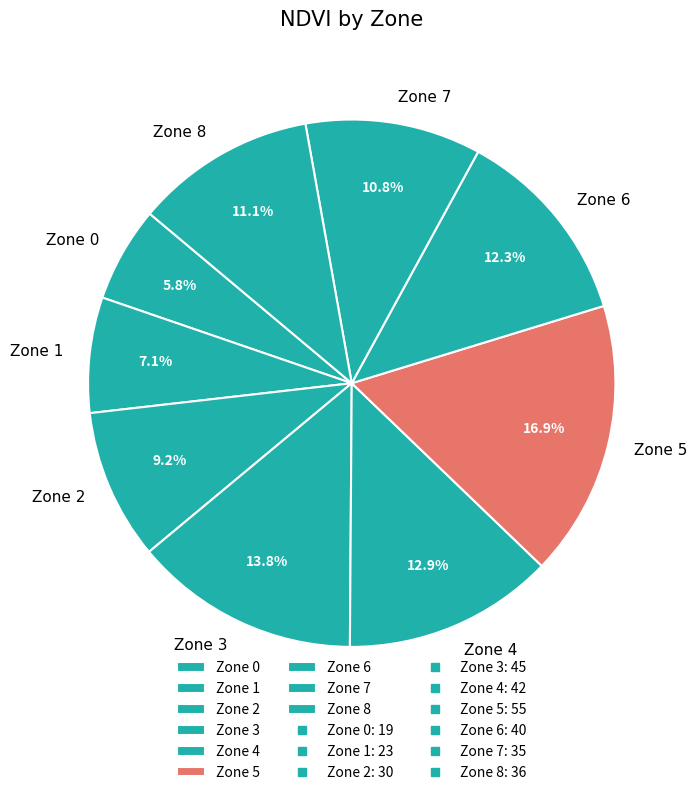

To the nearest percent, what is the average slice percentage?

11%